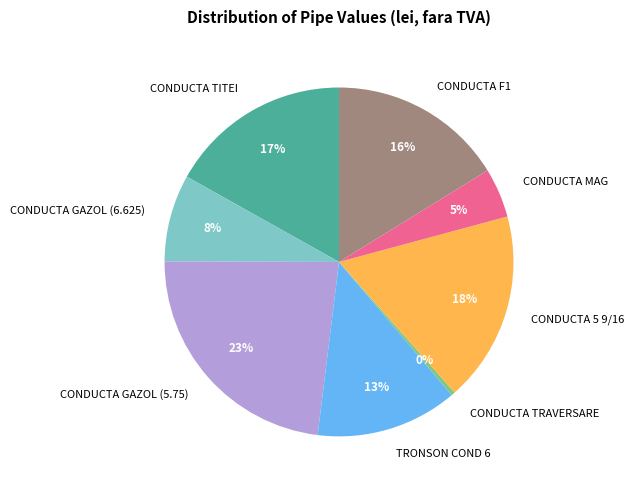

How many segments does this pie chart have?

8